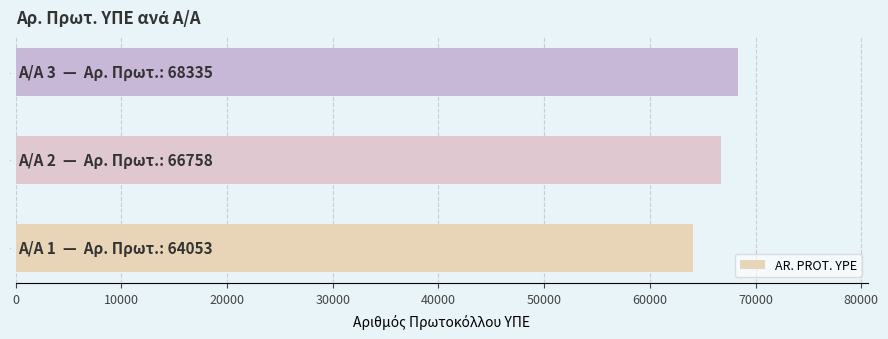

How many data points are less than 66758?

1